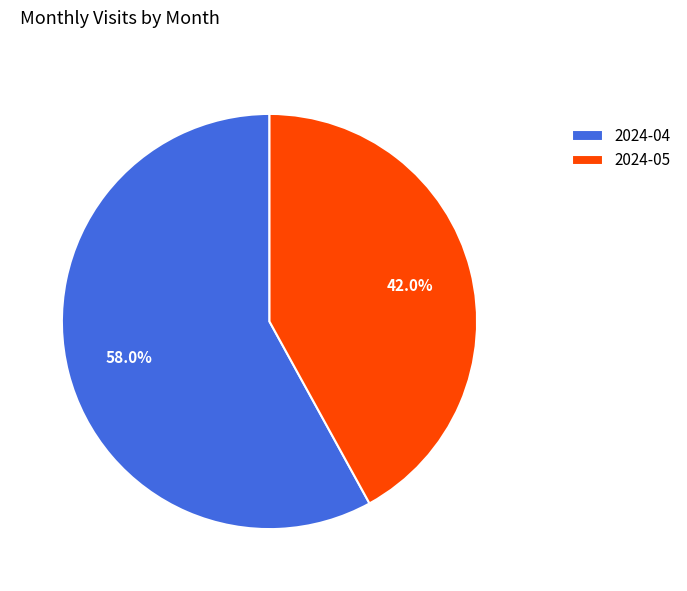

Is it true that 2024-04 is 58% of the pie?

True